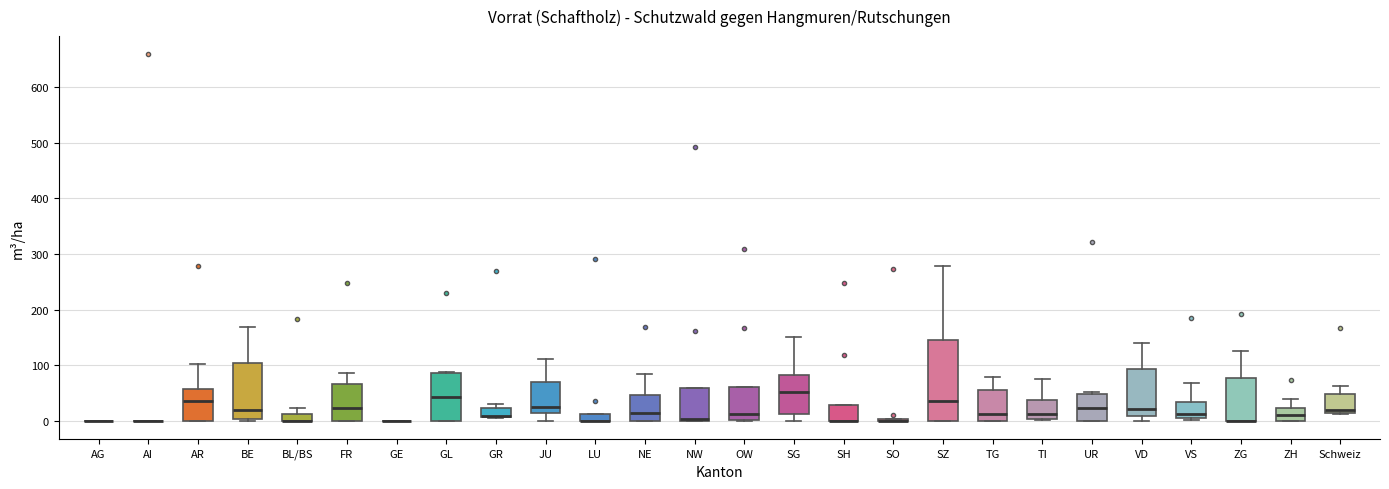

Where is the upper edge of the box for BL/BS on the y-axis? The values are not printed on the chart, so give them approximately, as read against the axis.

10